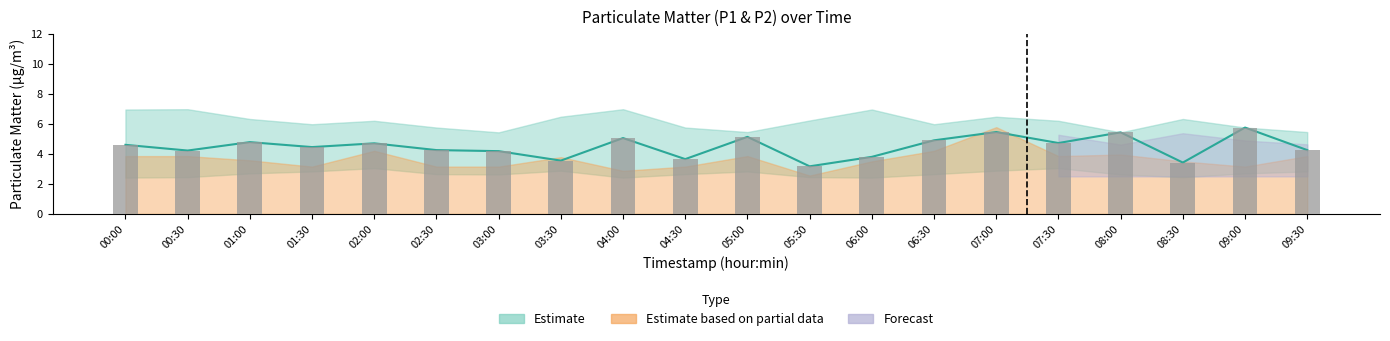

True or false: the data shows 7.0 at 01:30.

False